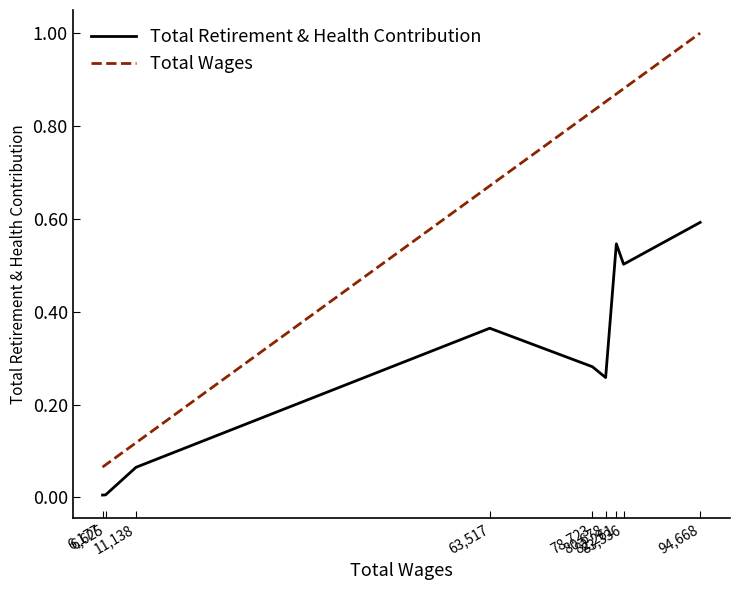

The value of Total Retirement & Health Contribution at 80,678 is 0.4. True or false?

False